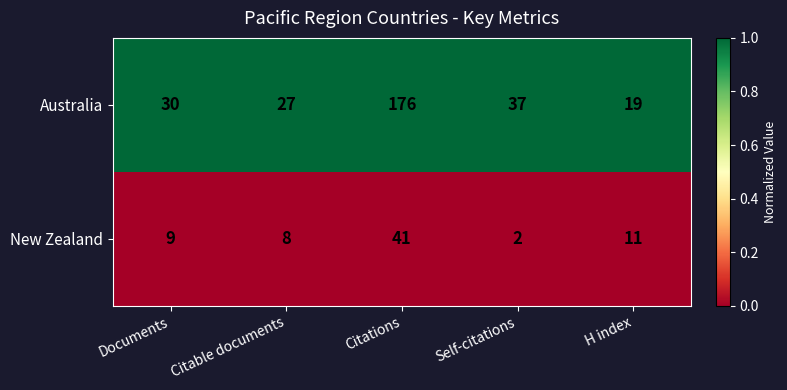

What is the approximate value of New Zealand at Citable documents?

8